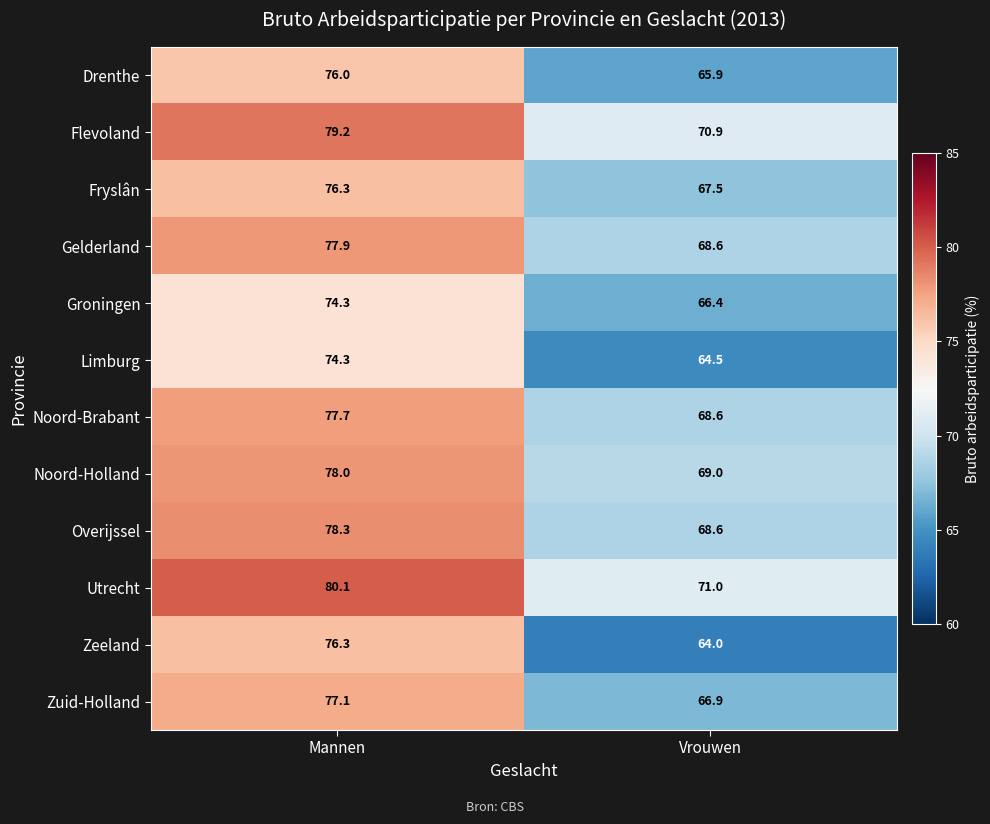

What is the difference between the highest and lowest values at Mannen?

5.8